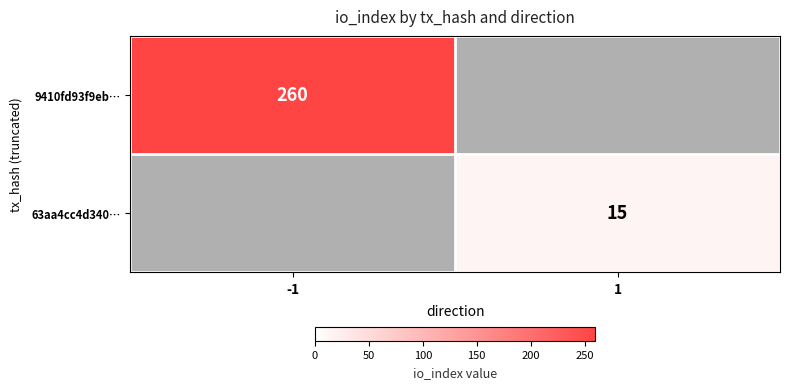

At how many categories does at least one series exceed 19?

1